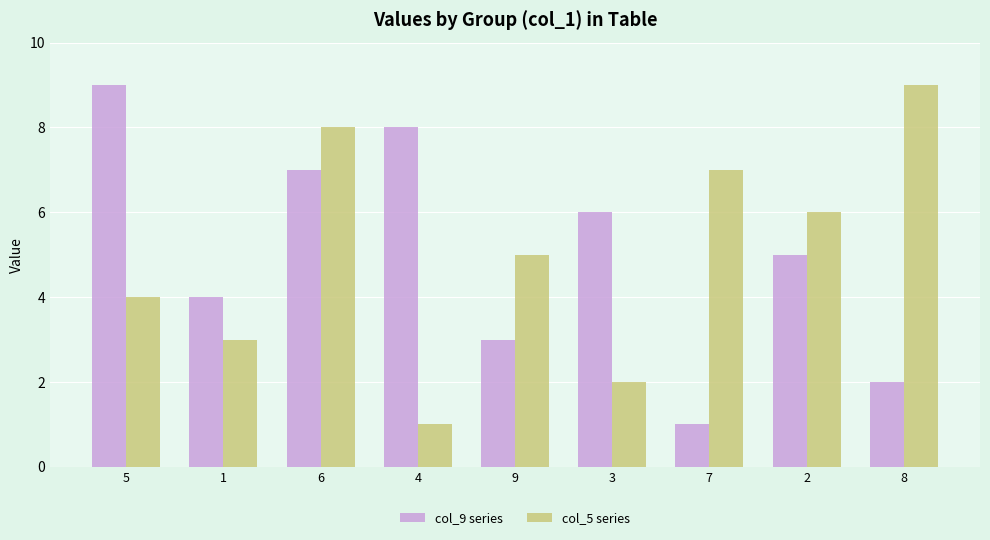

At 6, list the series in order from largest to smallest.

col_5 series, col_9 series